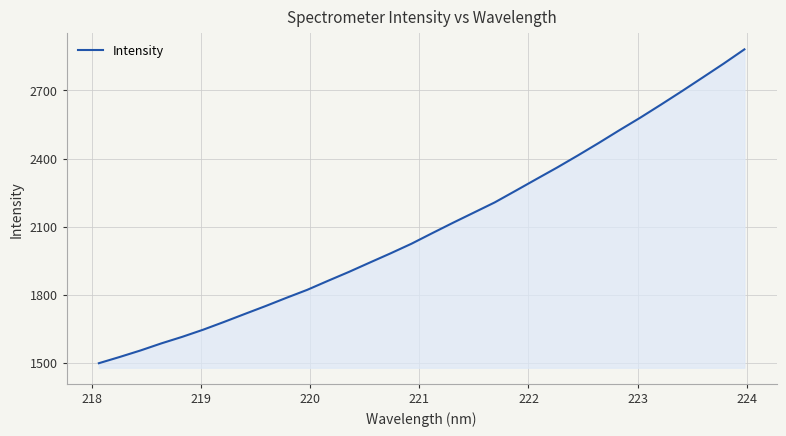

Reading right to left, extract all data points from this chart.

2881.0	2818.0	2757.3	2697.0	2638.1	2580.3	2525.2	2468.6	2413.7	2360.3	2309.2	2257.6	2206.5	2161.7	2117.0	2071.0	2024.4	1982.1	1941.4	1900.3	1861.3	1821.3	1786.1	1749.8	1714.9	1679.6	1645.5	1614.2	1585.4	1554.1	1525.4	1497.9